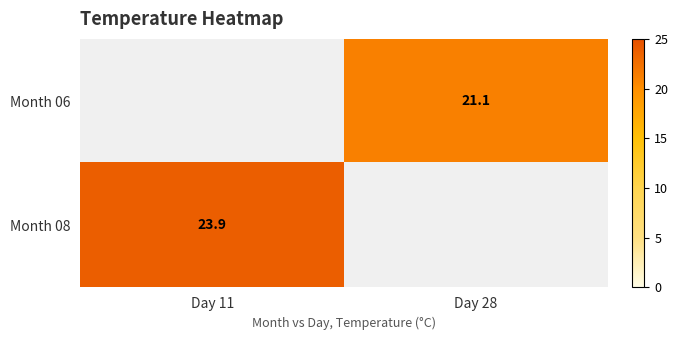

Is it true that Month 06 equals 21.1 at Day 28?

True